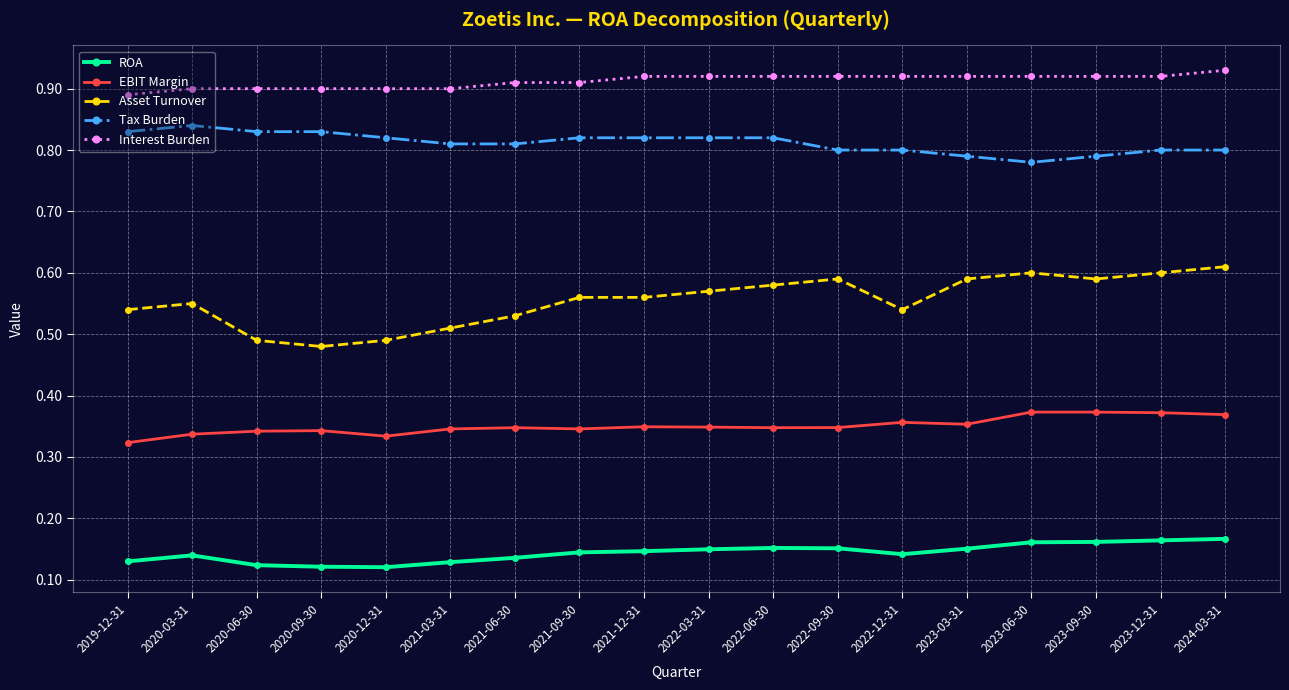

Count the EBIT Margin values in the range 0 to 1.

18